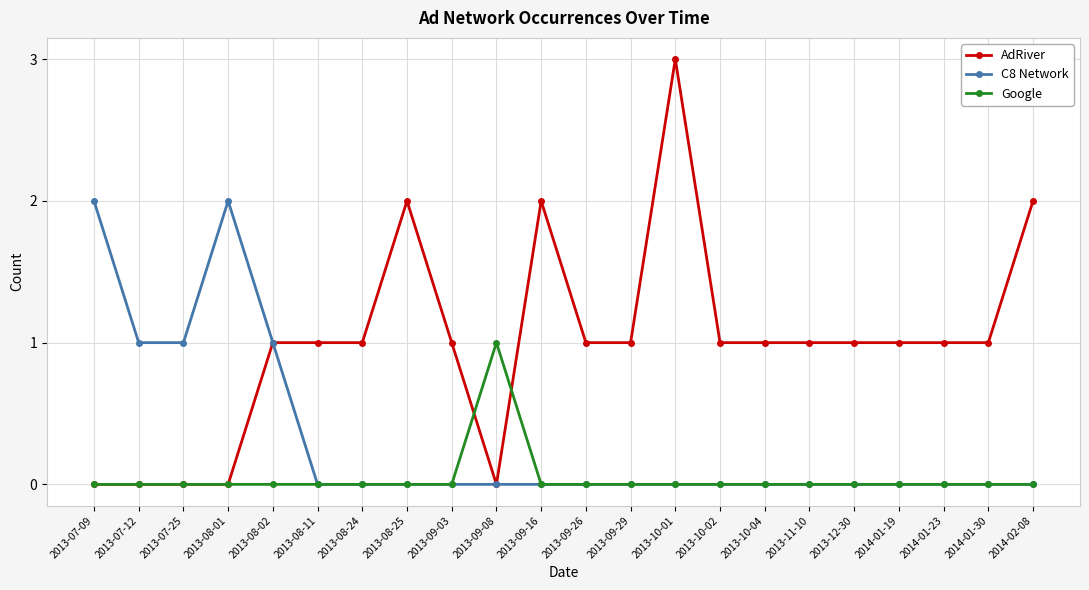

Count the C8 Network values in the range 0 to 1.

20